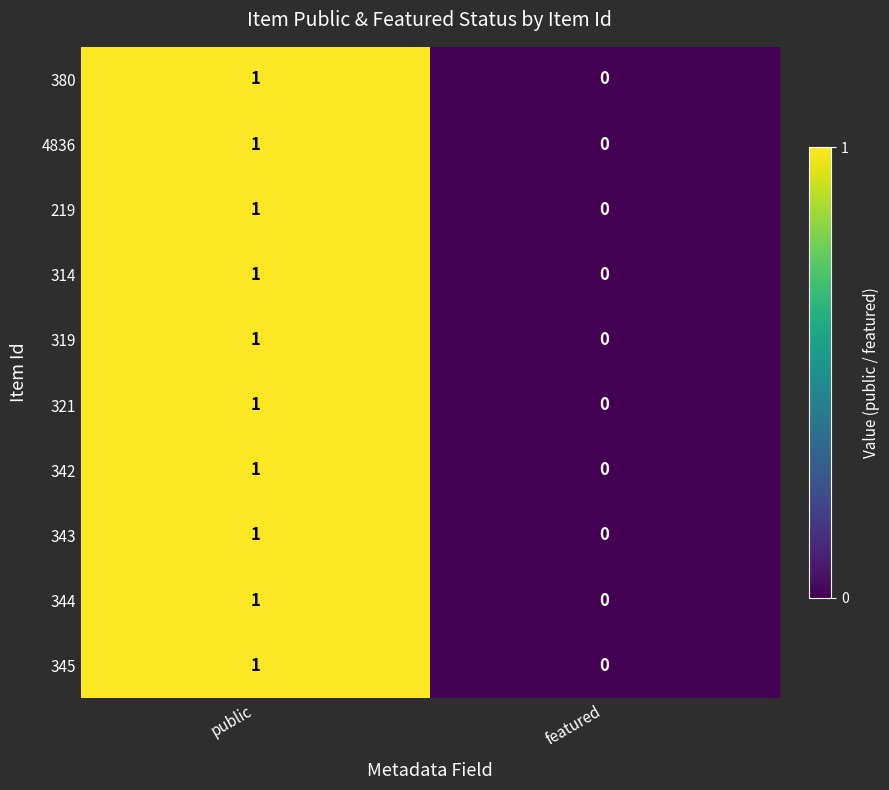

What is the total value across all series at public?

10